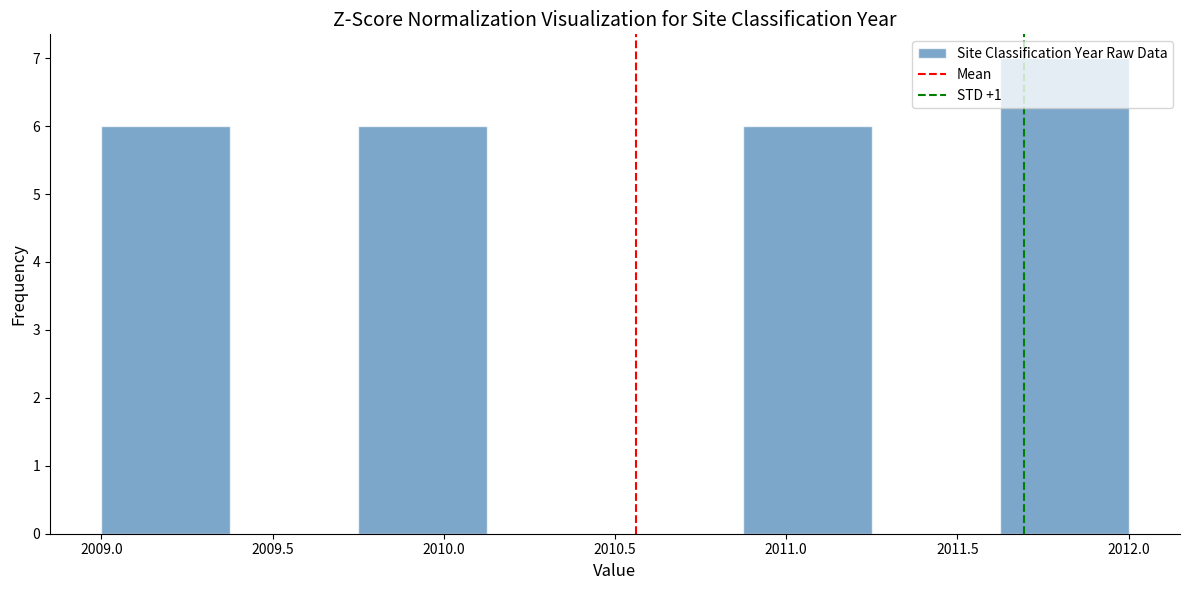

What is the height of the bar covering 2009.000 to 2009.375 on the x-axis? Neither the bar edges nor the heights are printed on the chart, so give them approximately, as read against the axes.

6